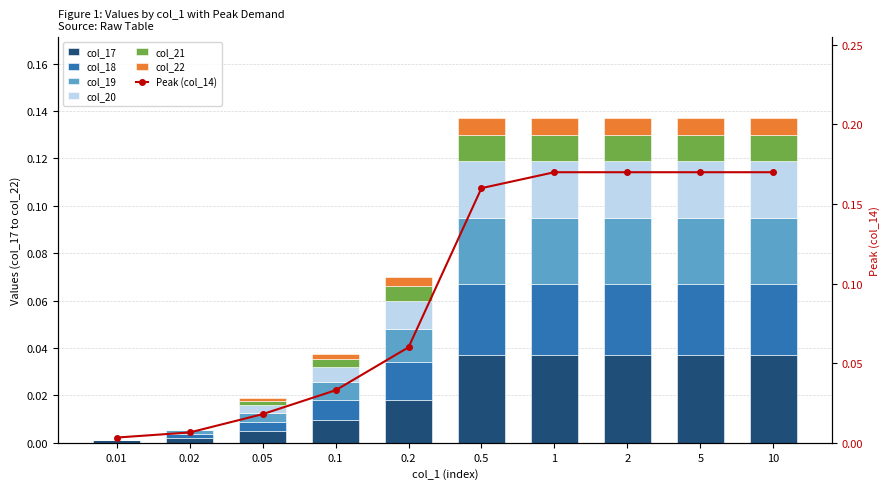

What is the total value across all series at 5?

0.1